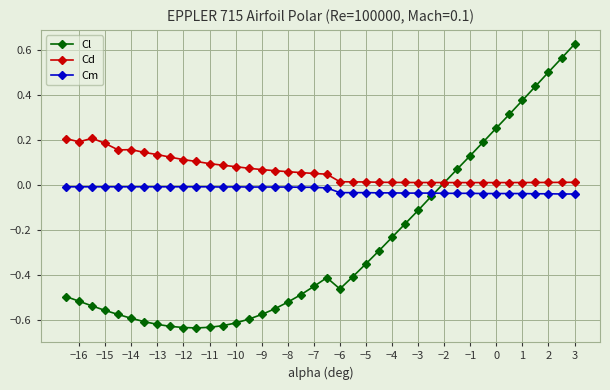

What are all the series names shown in the legend?

Cl, Cd, Cm